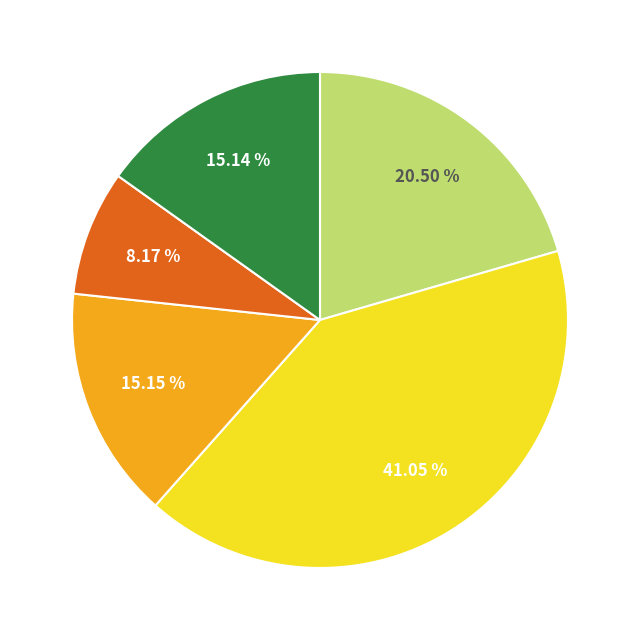

Count the number of slices in the pie.

5